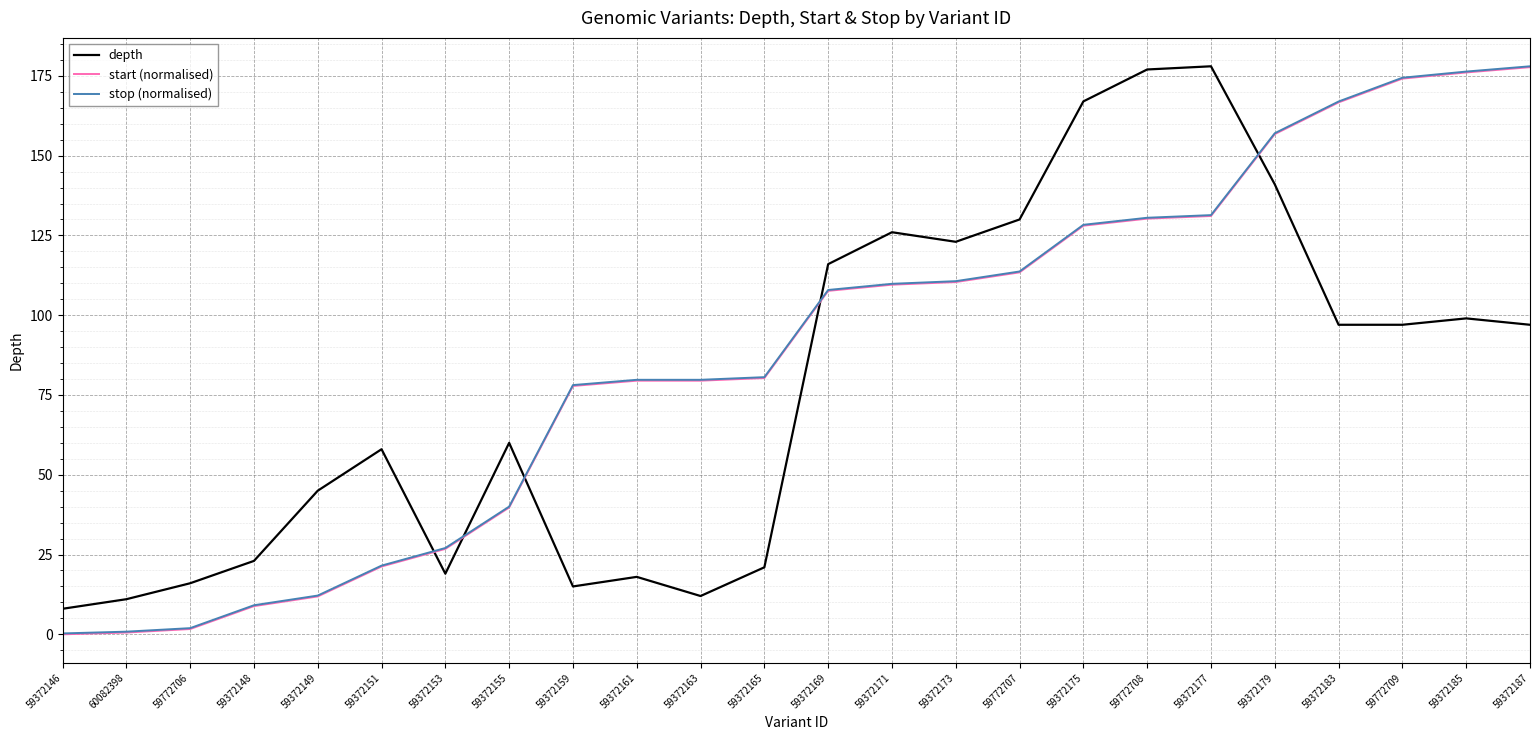

The value of start (normalised) at 59372151 is 21.2. True or false?

True